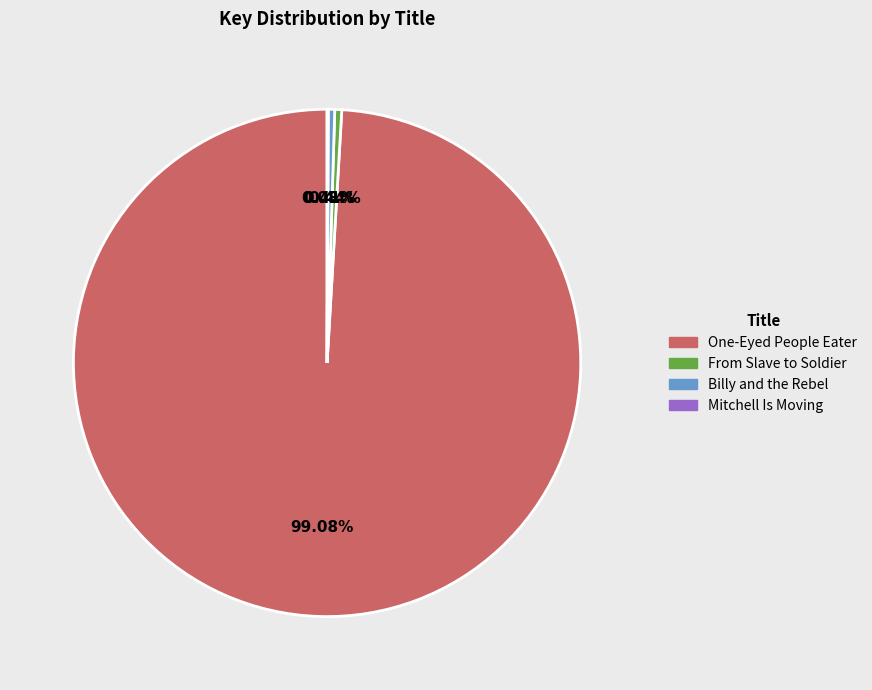

To the nearest percent, what is the average slice percentage?

25%